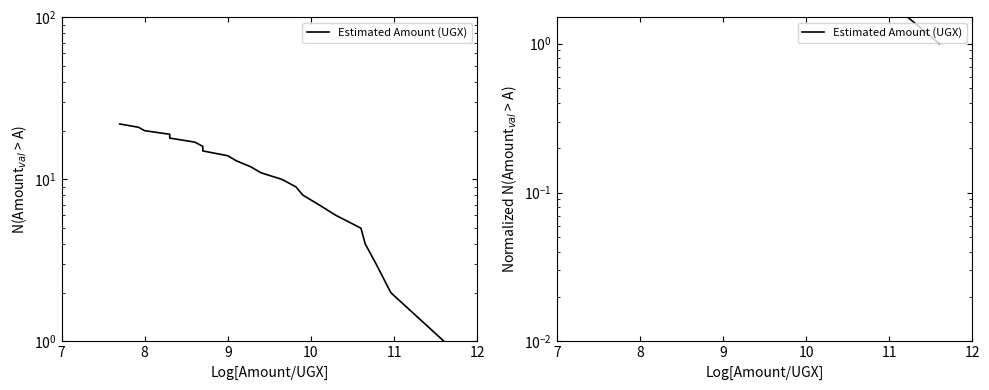

What is the maximum value shown in the chart?

22